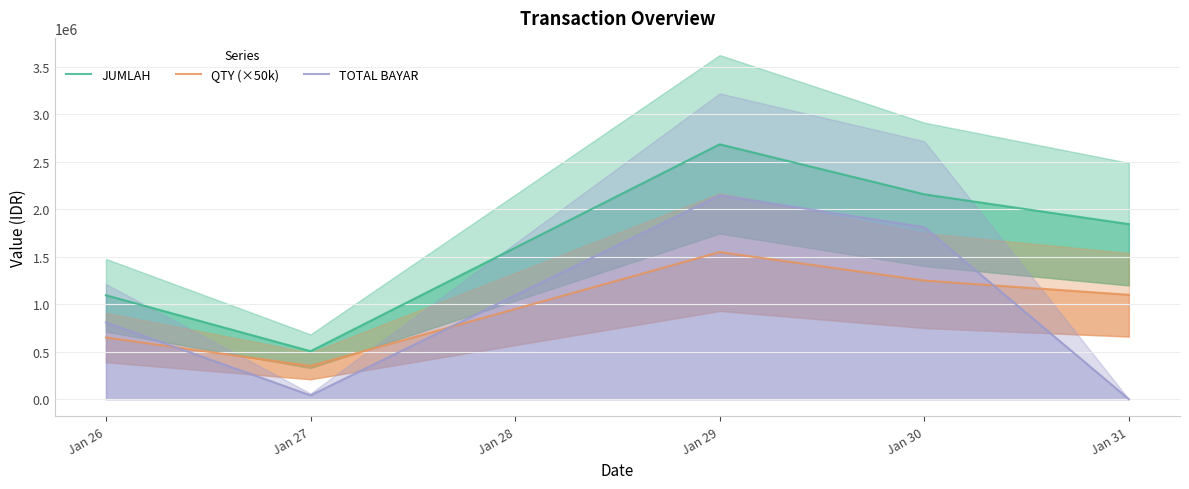

At which label is TOTAL BAYAR closest to 1073931?

Jan 26